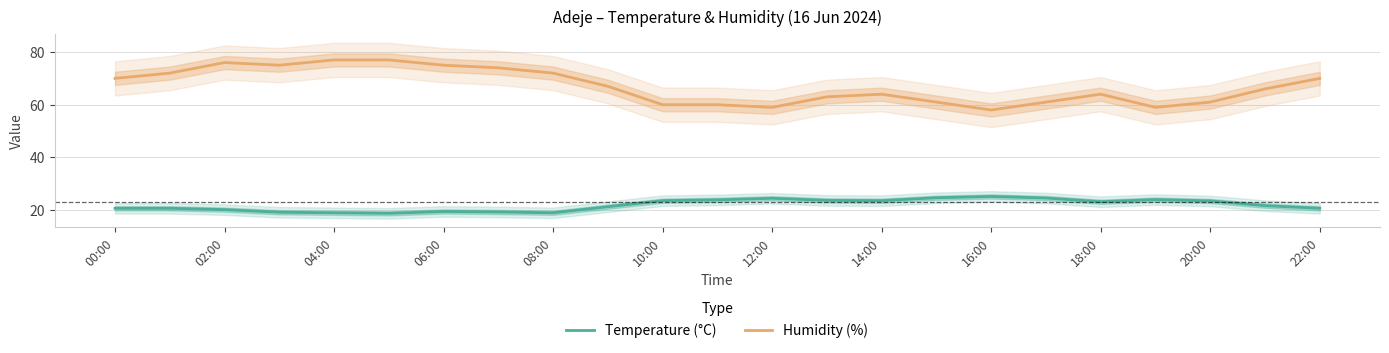

How many values in the Humidity (%) series are below 66?

11